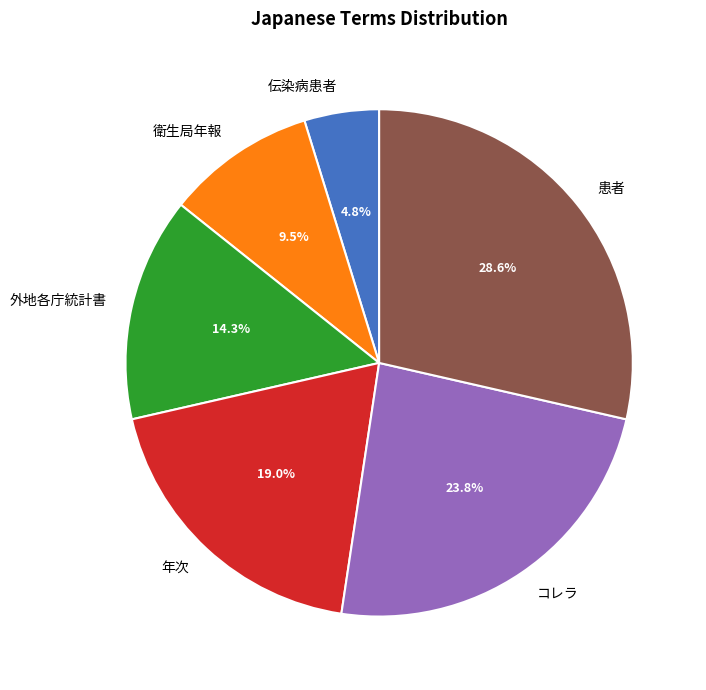

True or false: コレラ accounts for 24% of the total.

True